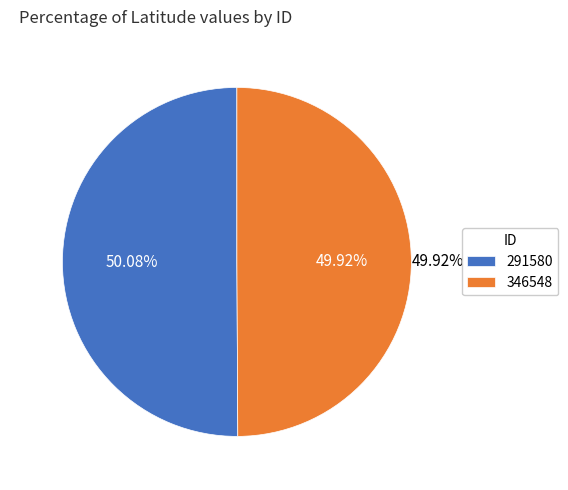

How many segments does this pie chart have?

2